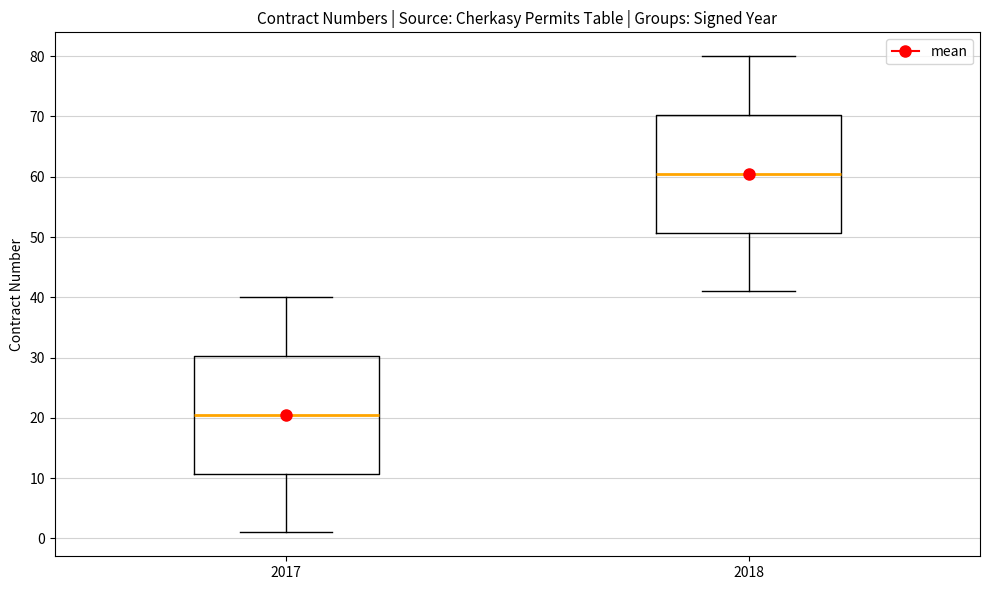

Which box has the highest median line?

2018